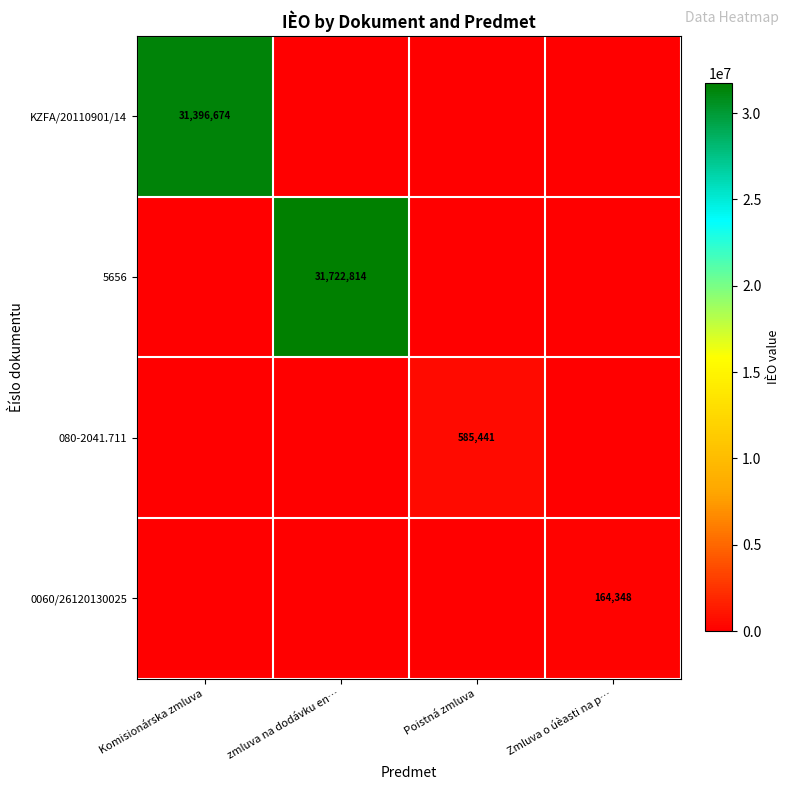

True or false: KZFA/20110901/14 has a value of 7160911 at Komisionárska zmluva.

False